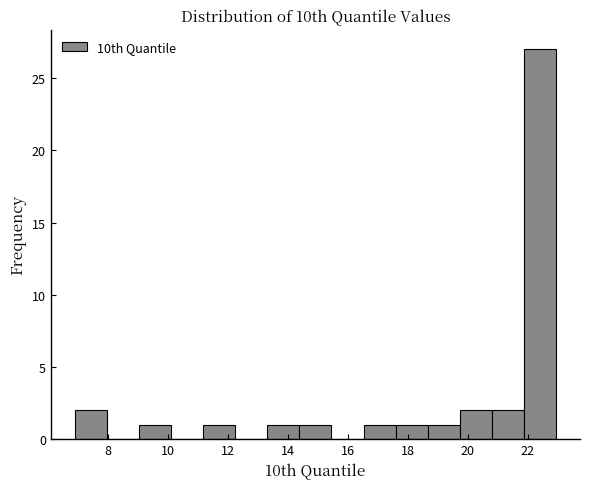

Reading left to right, list every bar in this chart as the range it spans on the x-axis followed by its height. Neither the bar edges nor the heights are printed on the chart, so give them approximately, as read against the axes.

7.0 to 8.0: 2
8.0 to 9.0: 0
9.0 to 10.2: 1
10.2 to 11.2: 0
11.2 to 12.2: 1
12.2 to 13.4: 0
13.4 to 14.4: 1
14.4 to 15.4: 1
15.4 to 16.6: 0
16.6 to 17.6: 1
17.6 to 18.6: 1
18.6 to 19.8: 1
19.8 to 20.8: 2
20.8 to 21.8: 2
21.8 to 23.0: 27